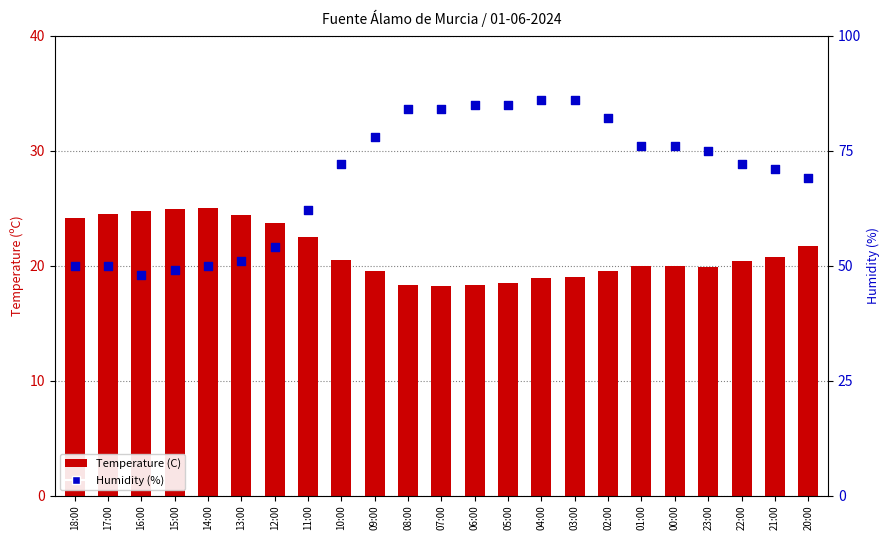

Which series has the largest total across all categories?

Humidity (%)